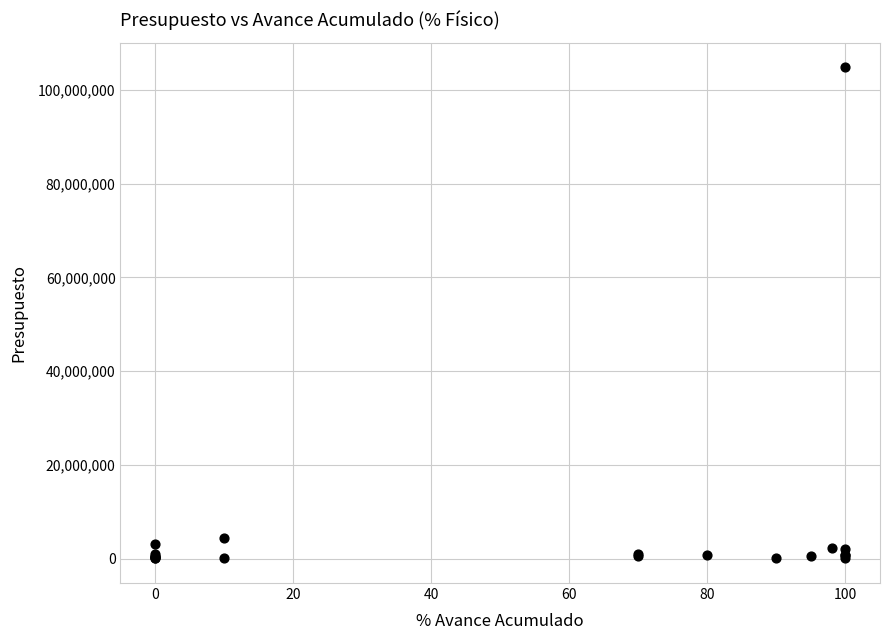

What Y value in the scatter plot is closest to 52464207?

4500000